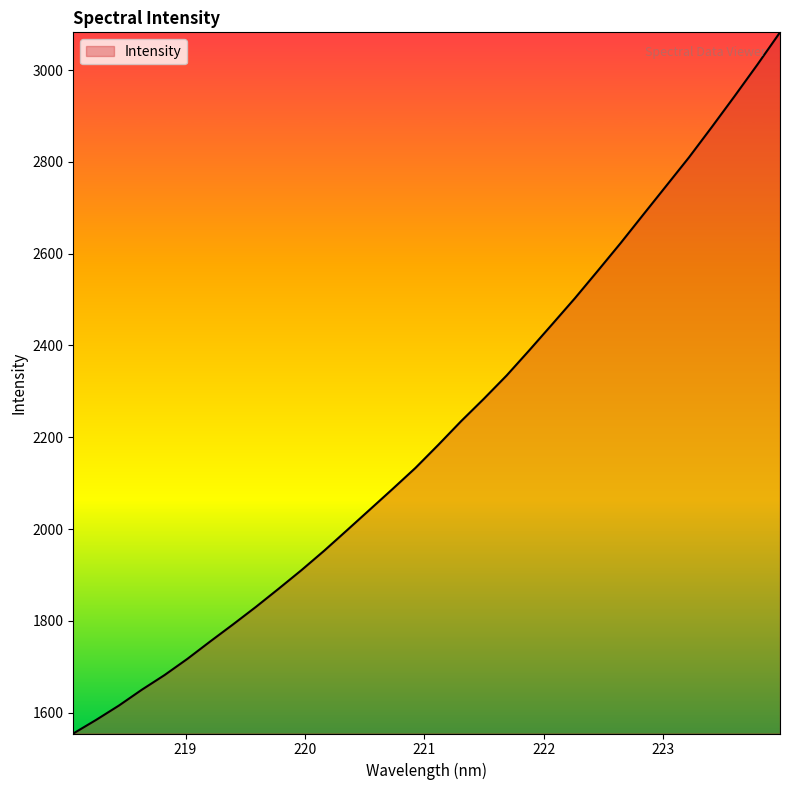

What is the difference between the maximum and minimum values?

1527.5